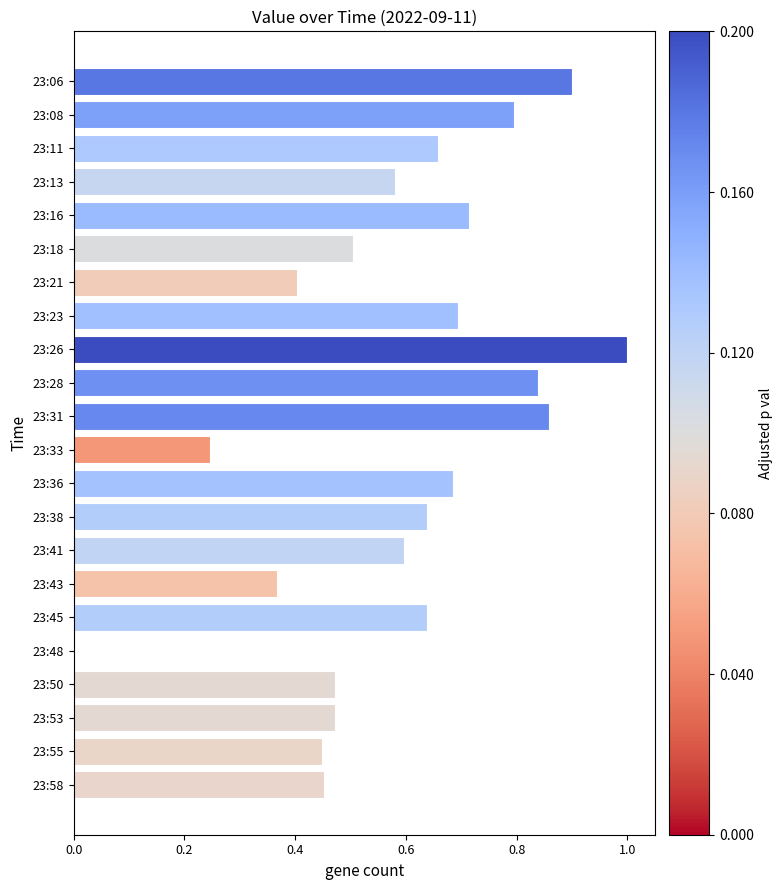

What is the sum of the values at 23:53 and 23:26?

1.5